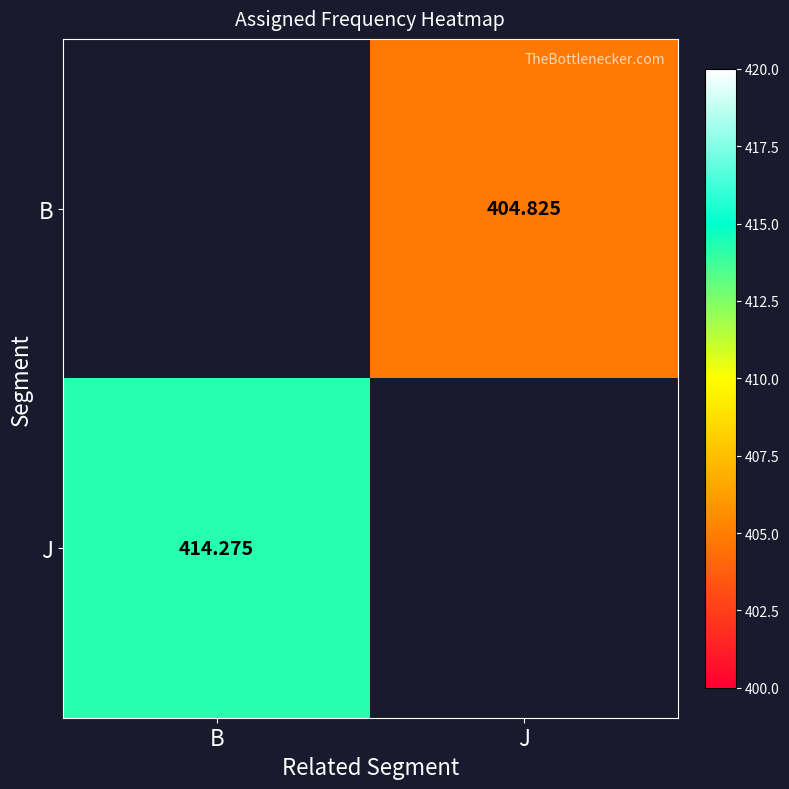

Rank the categories by B value from highest to lowest.

B, J